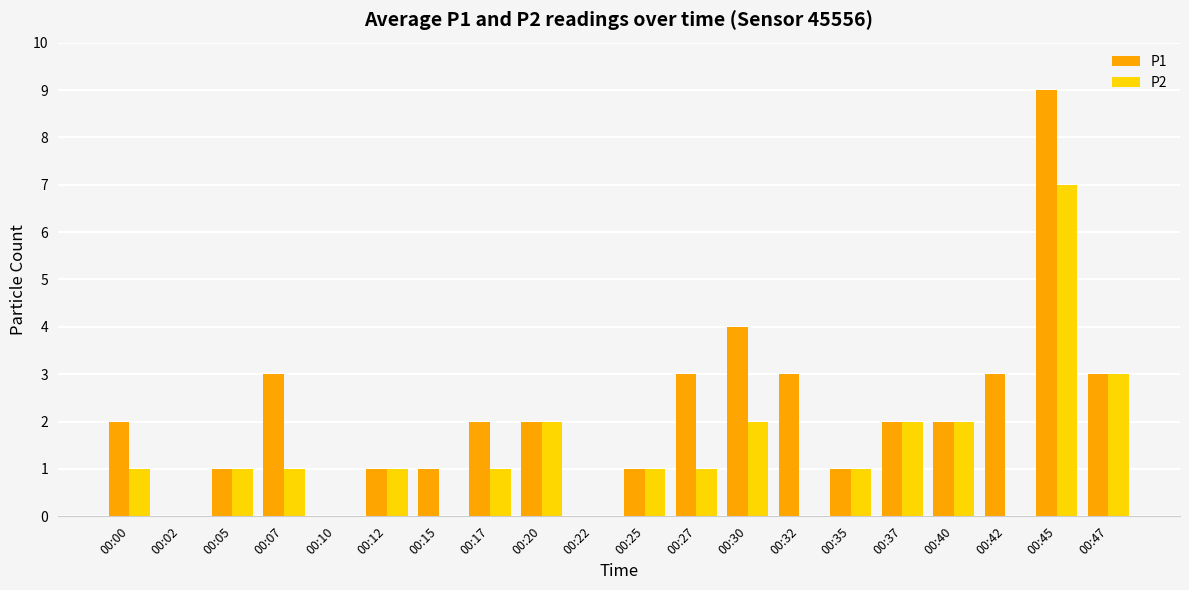

At which category is the sum across all series the highest?

00:45